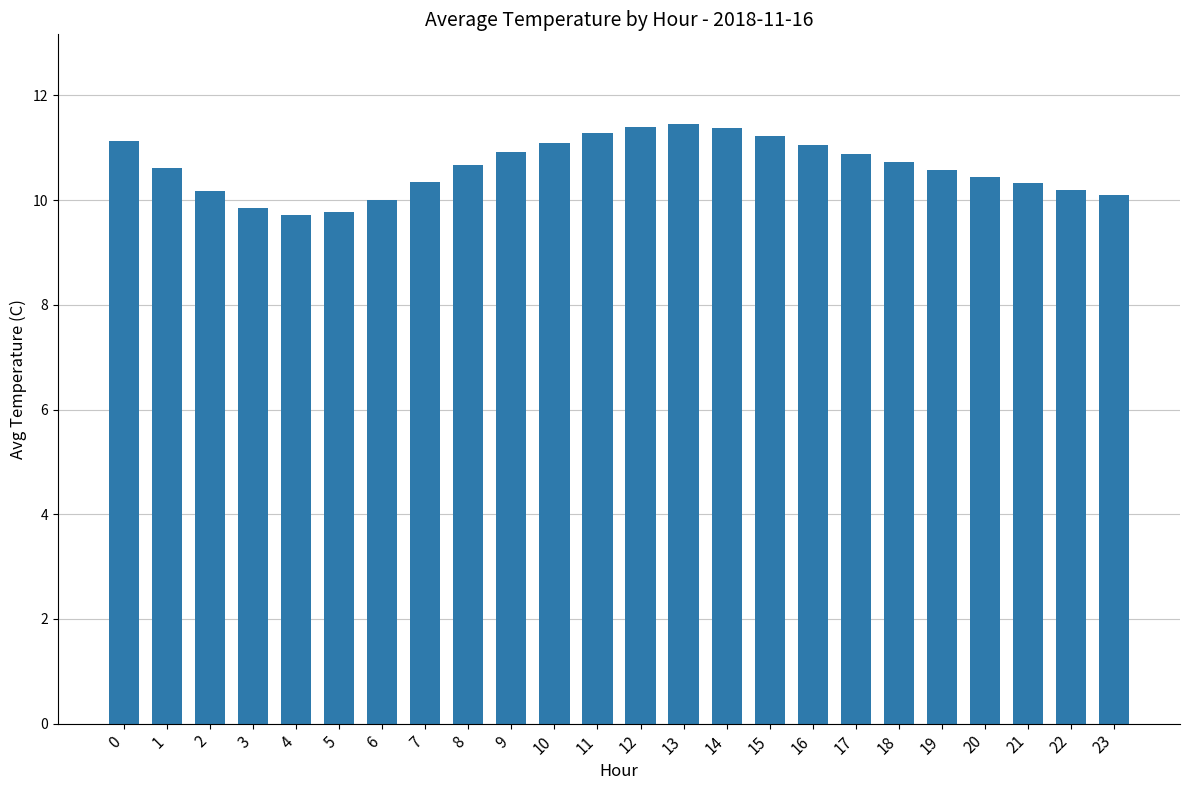

What is the minimum value shown in the chart?

9.7